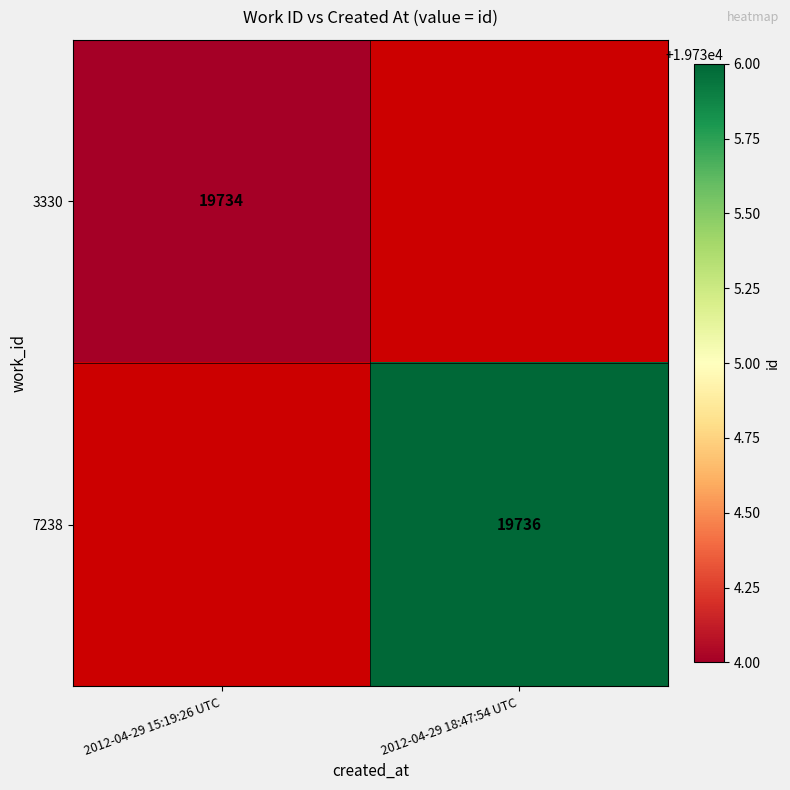

The value of 7238 at 2012-04-29 18:47:54 UTC is 4739. True or false?

False